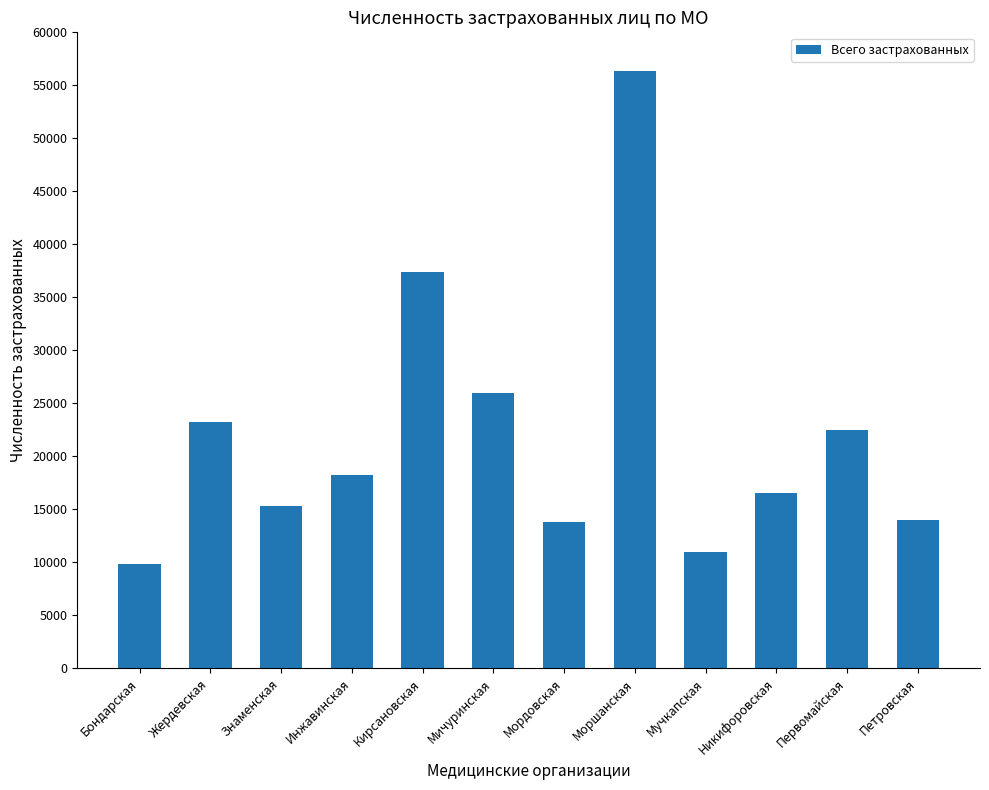

Is it true that the value at Мордовская is 13824?

True